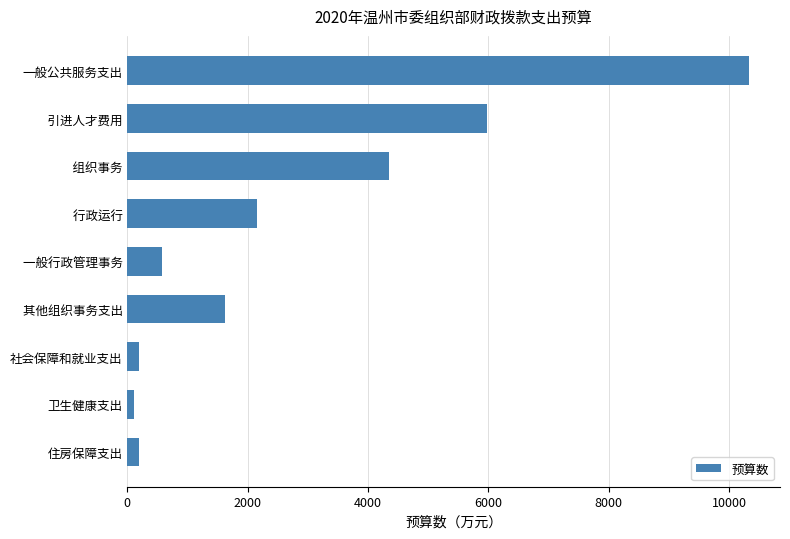

What is the difference between the values at   引进人才费用 and     其他组织事务支出?

4358.0